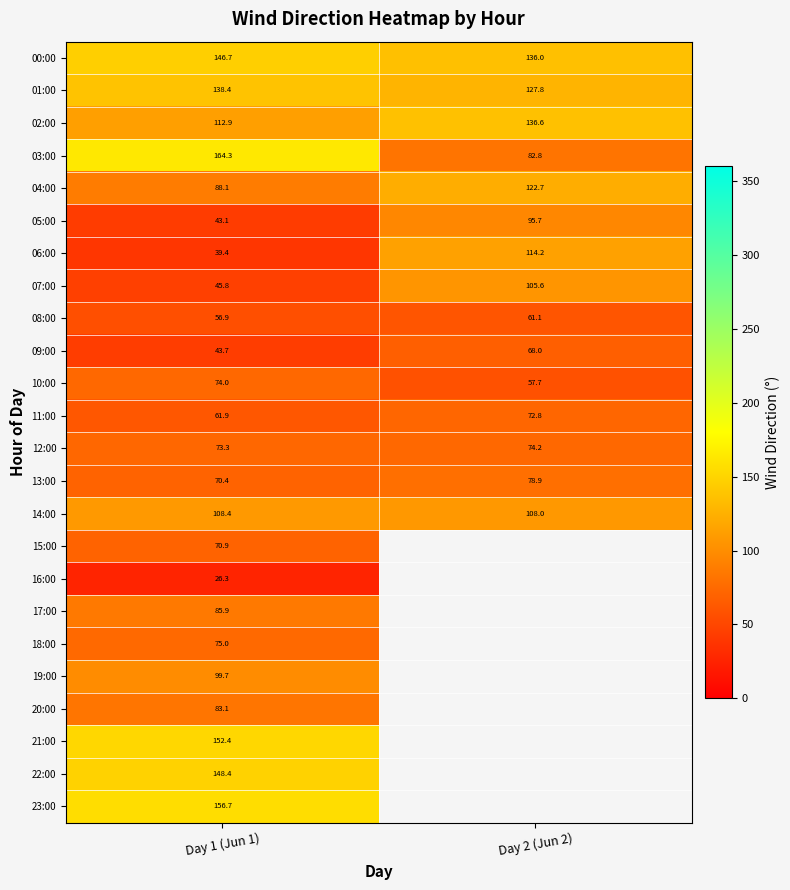

At which label does 12:00 first exceed 74?

Day 2 (Jun 2)